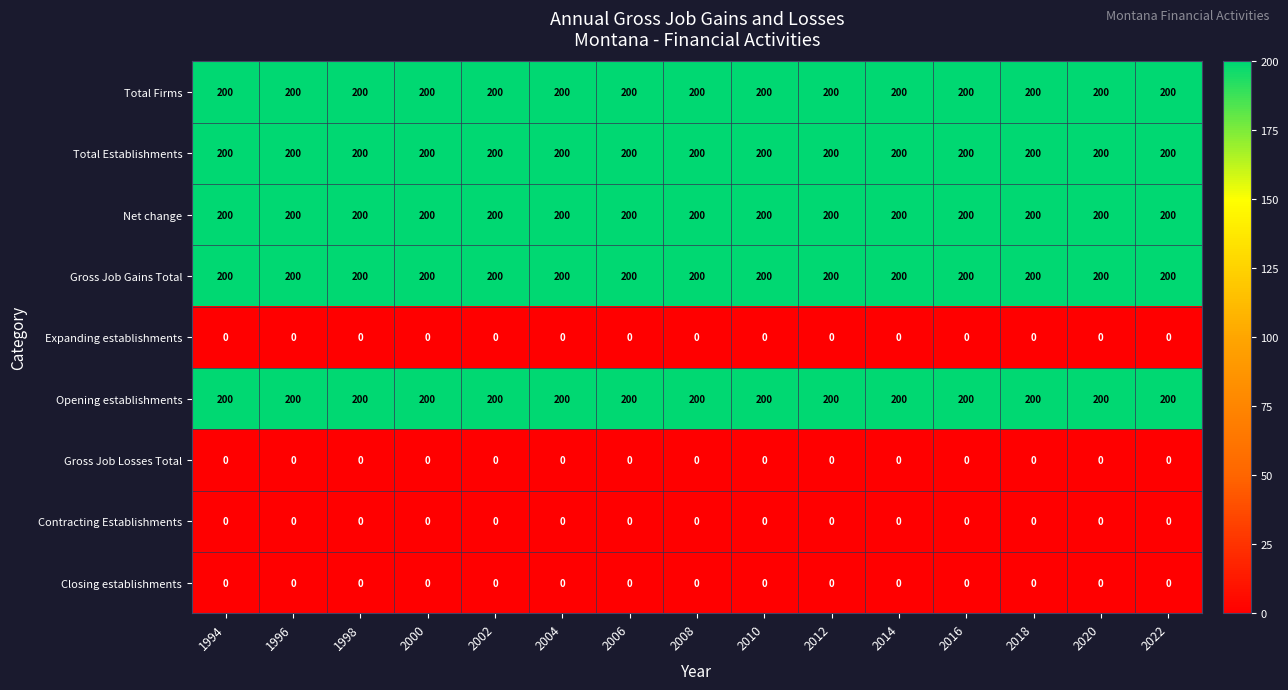

What is the total value across all series at 2012?

1000